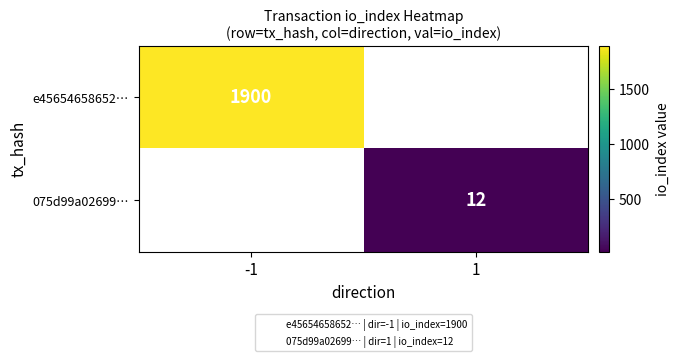

What is the maximum value for e45654658652…?

1900.0